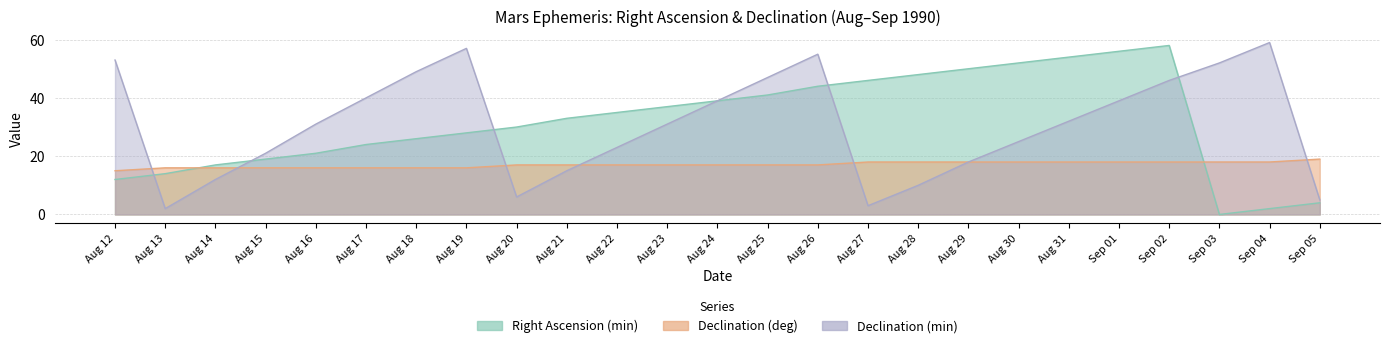

At Aug 31, list the series in order from largest to smallest.

Right Ascension (min), Declination (min), Declination (deg)